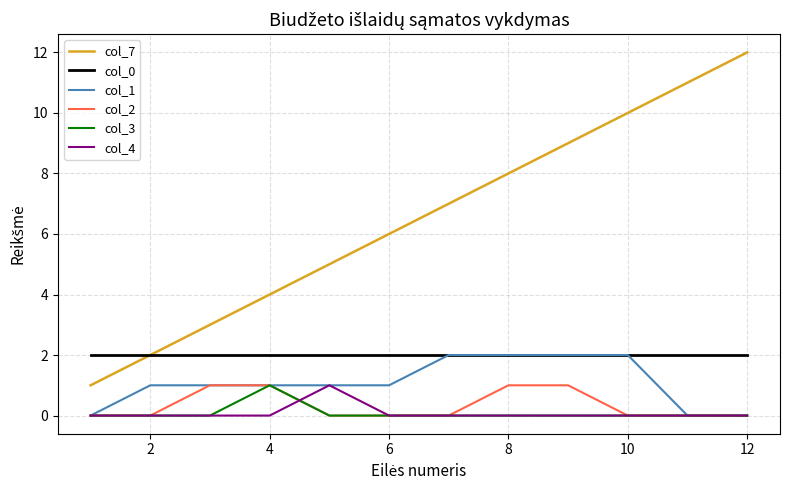

What is the maximum value shown in the chart?

12